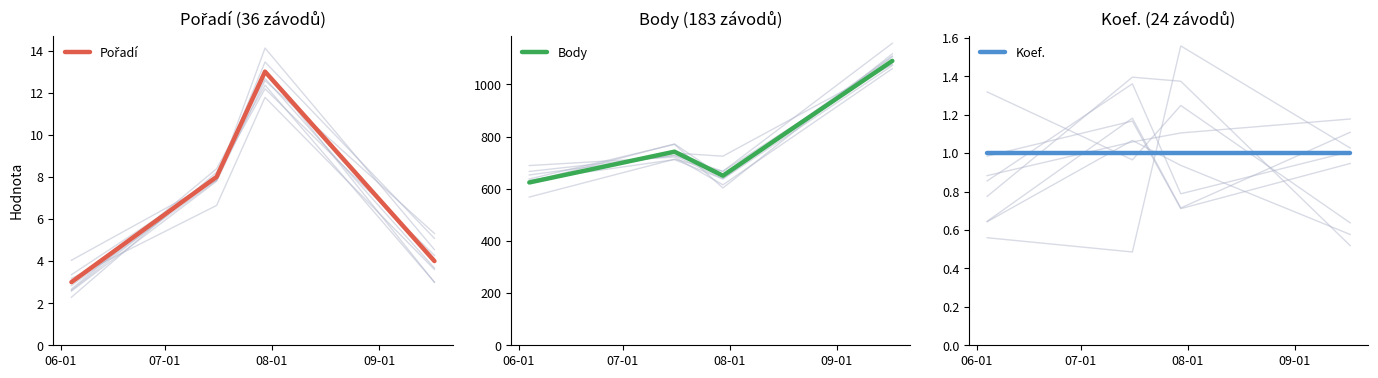

Reading left to right, list all the values displayed in this chart.

Pořadí: 3	8	13	4
Body: 624	742	650	1090
Koef.: 1	1	1	1